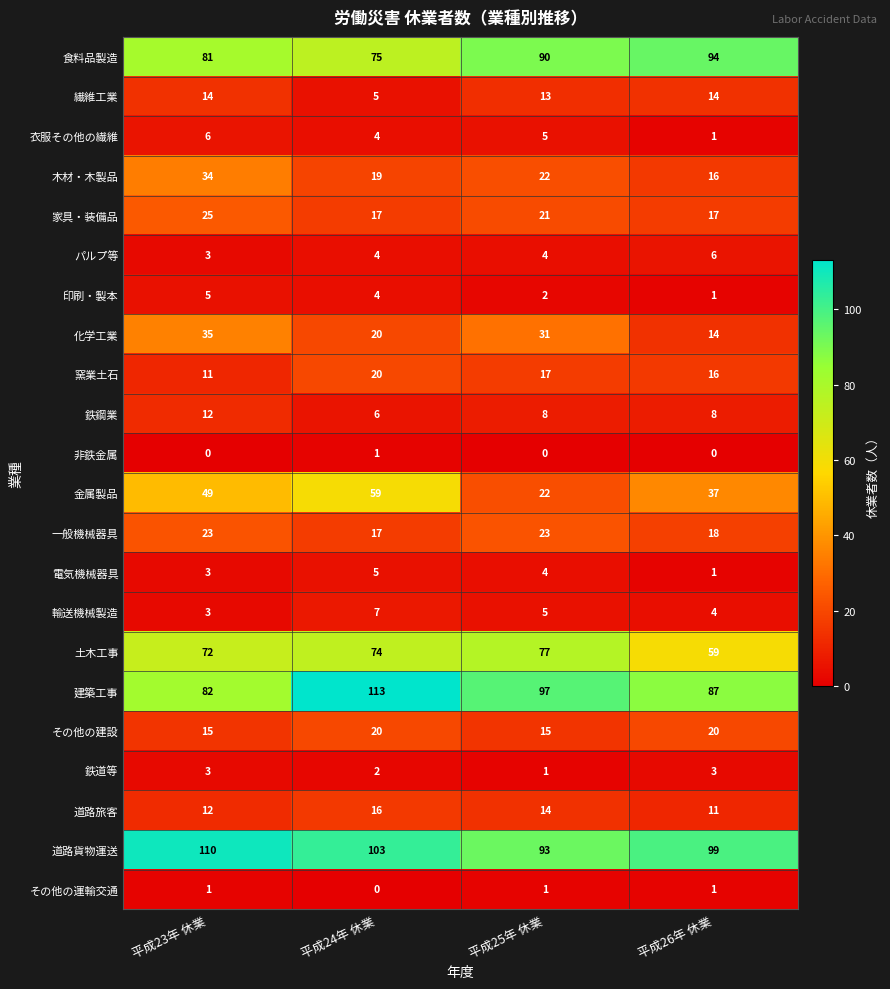

What is the greatest value displayed?

113